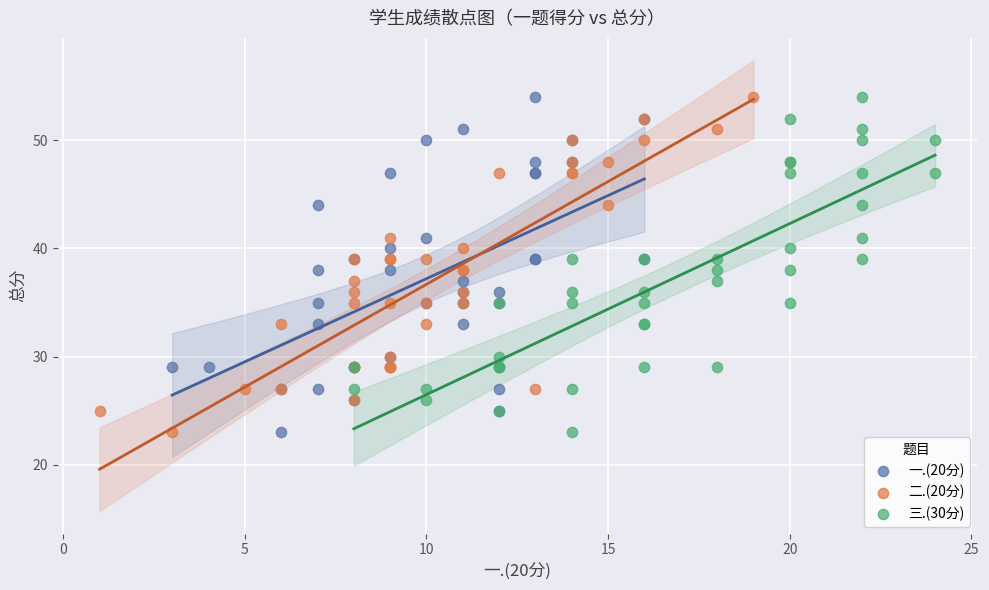

What are all the series names shown in the legend?

一.(20分), 二.(20分), 三.(30分)